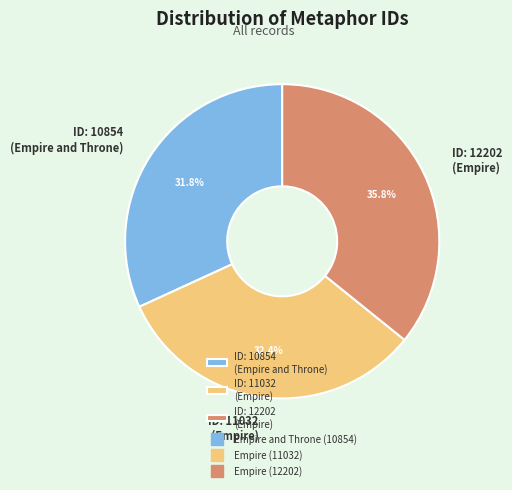

Does ID: 12202 (Empire) account for over 50% of the chart?

No